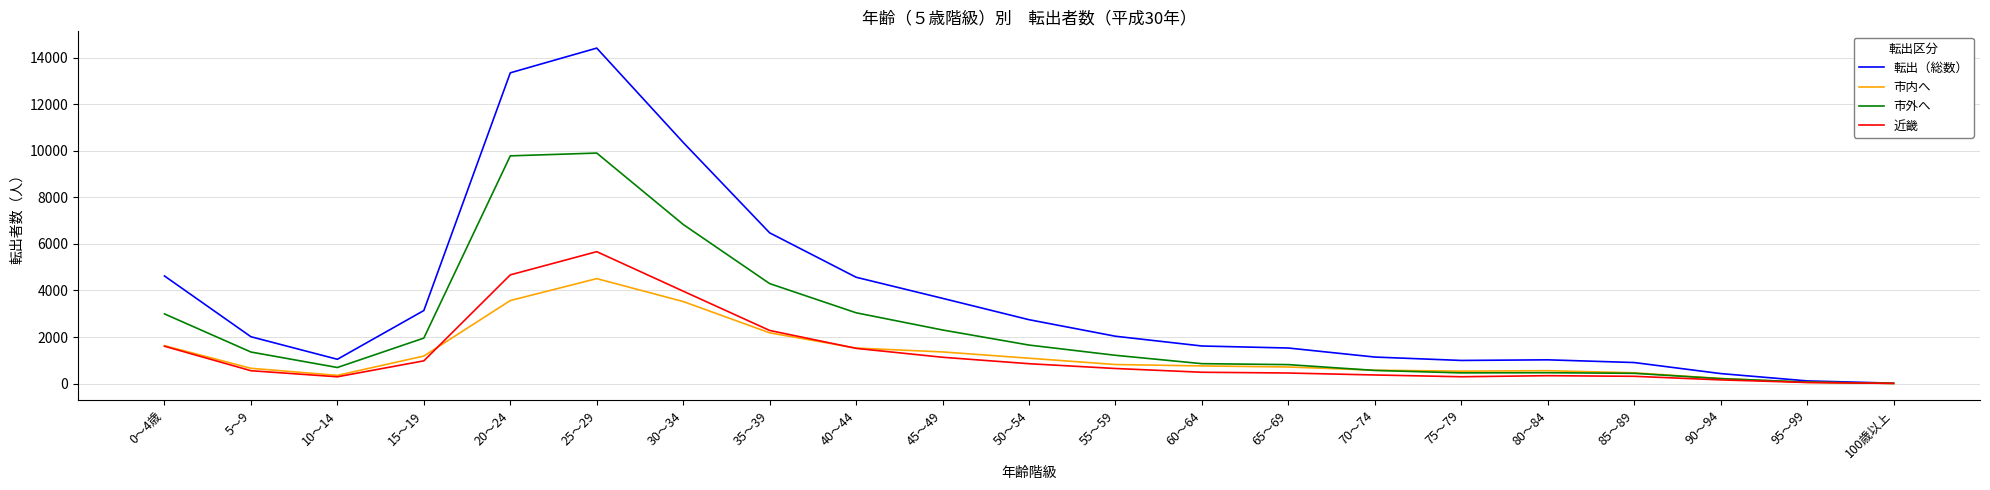

Which series has the widest spread of values?

転出（総数）